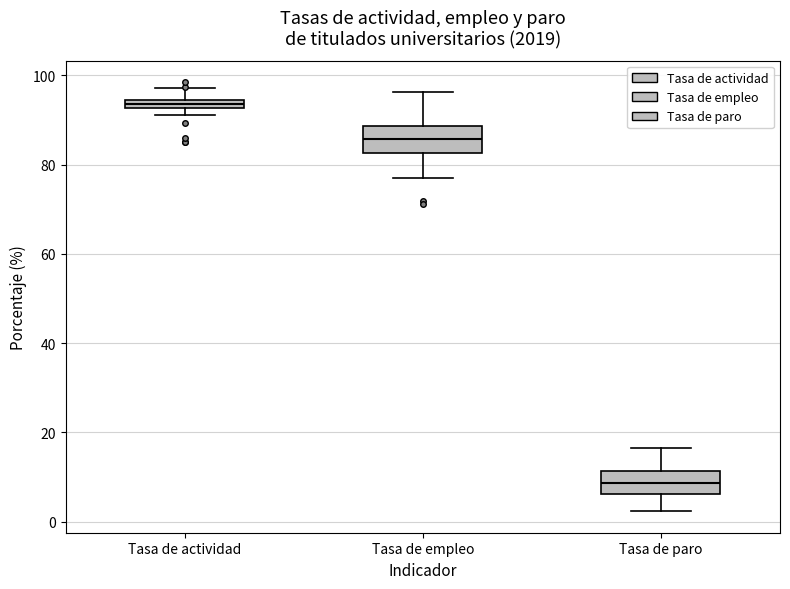

Where is the lower edge of the box for Tasa de empleo on the y-axis? The values are not printed on the chart, so give them approximately, as read against the axis.

82